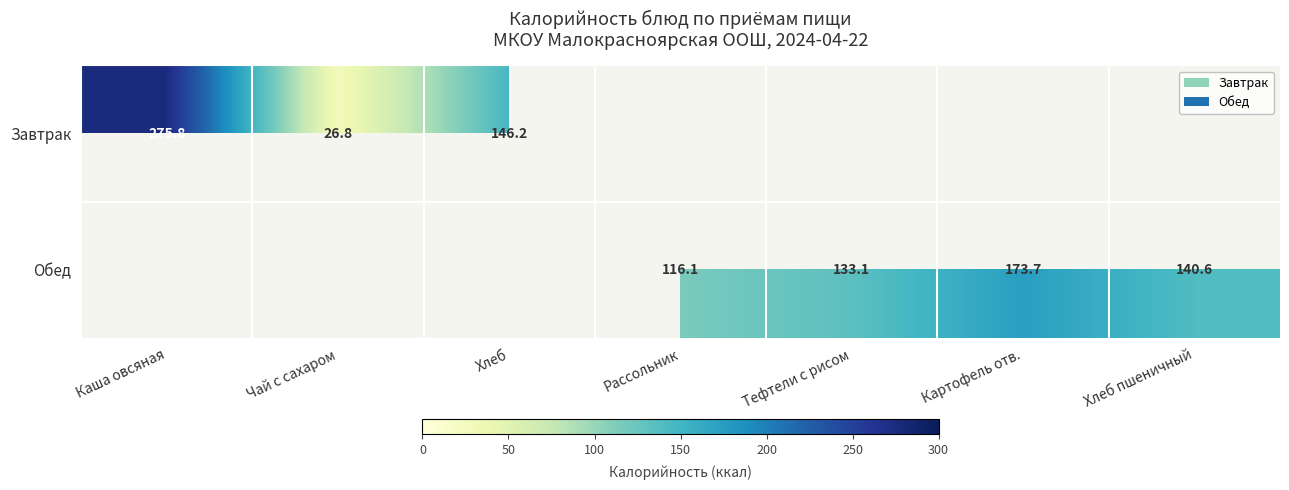

What is the difference between the highest and lowest values at Рассольник?

116.1